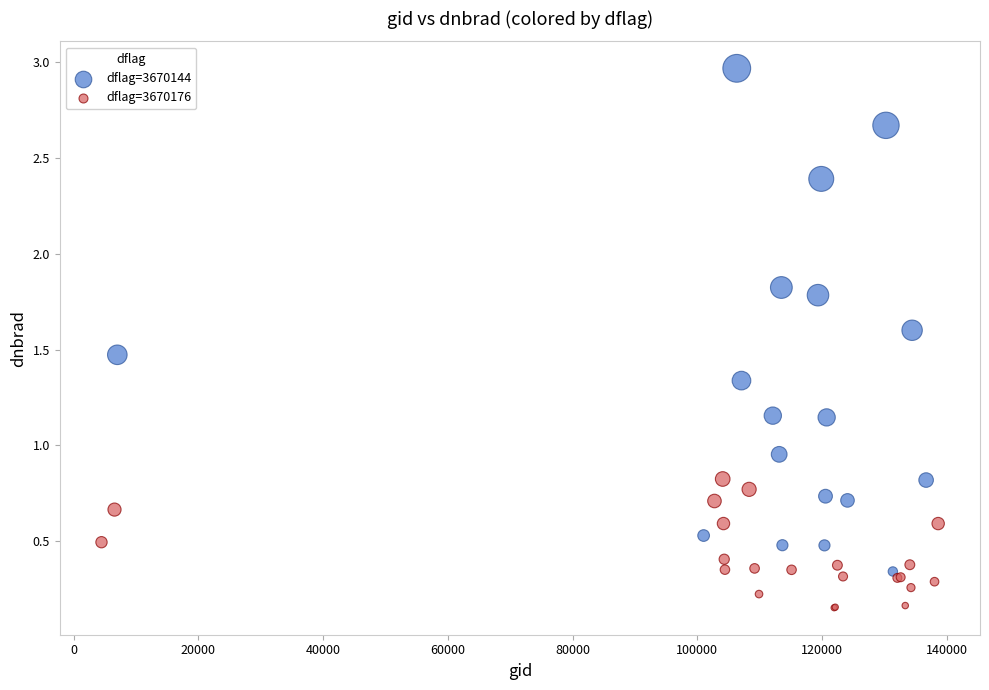

Which series has the largest Y range (max minus min)?

dflag=3670144